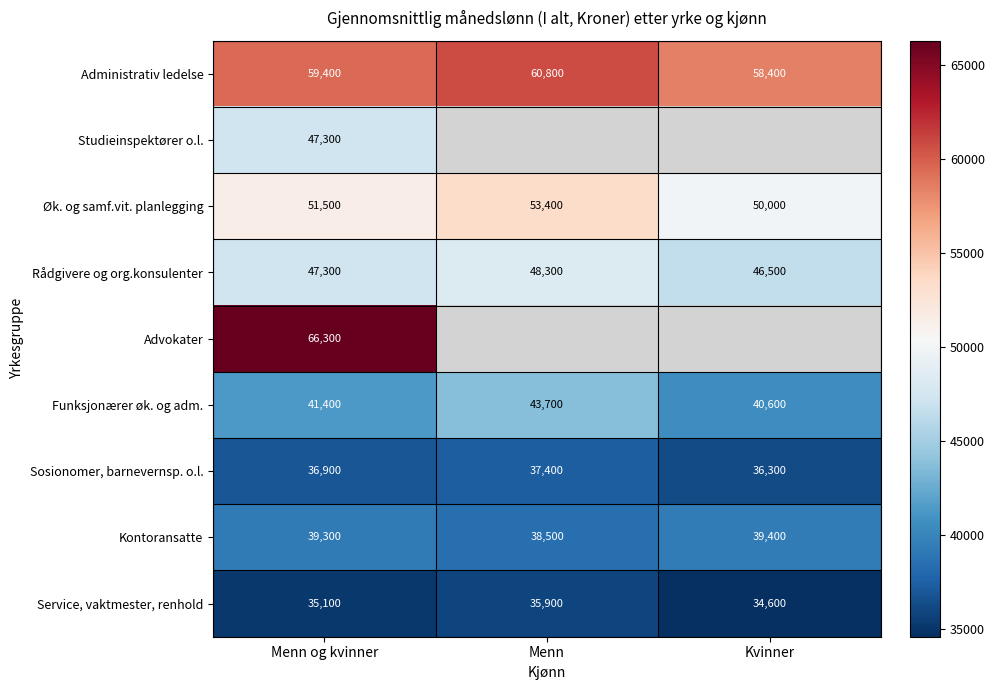

At how many categories does at least one series exceed 38704?

3